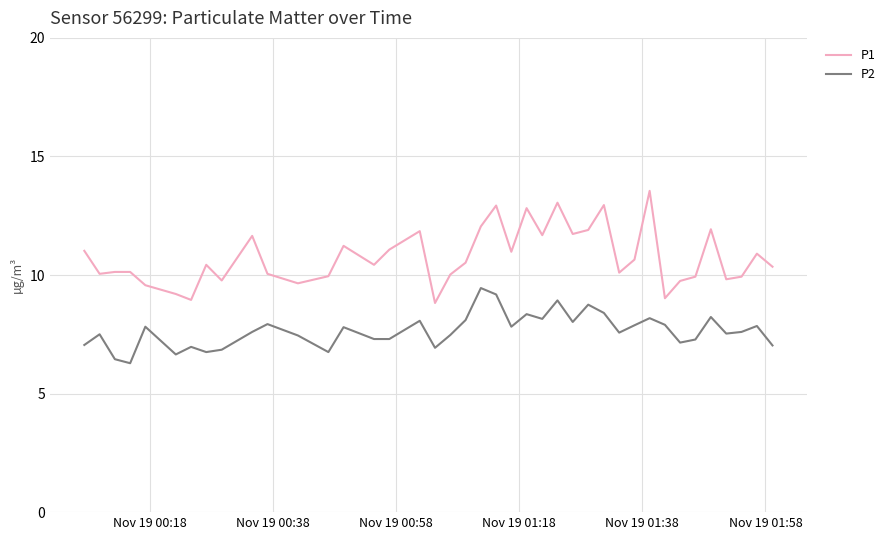

Does the chart display data point markers on the line(s)?

No